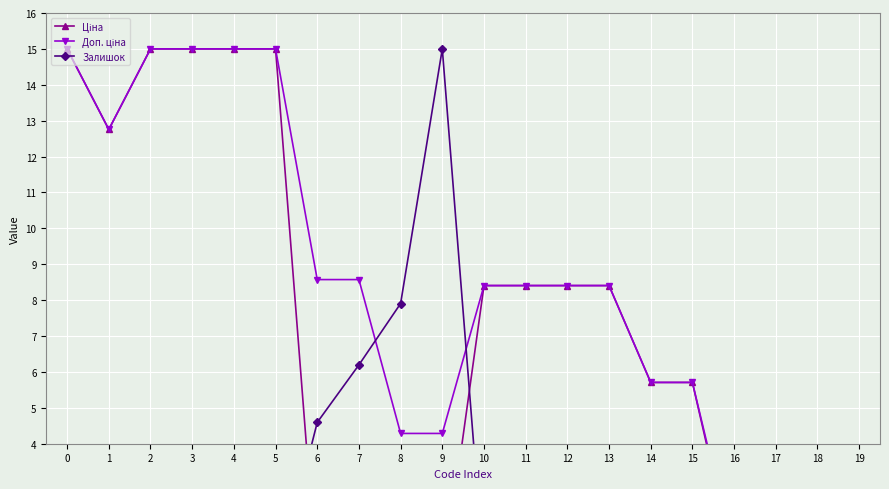

How many distinct data groups are displayed?

3